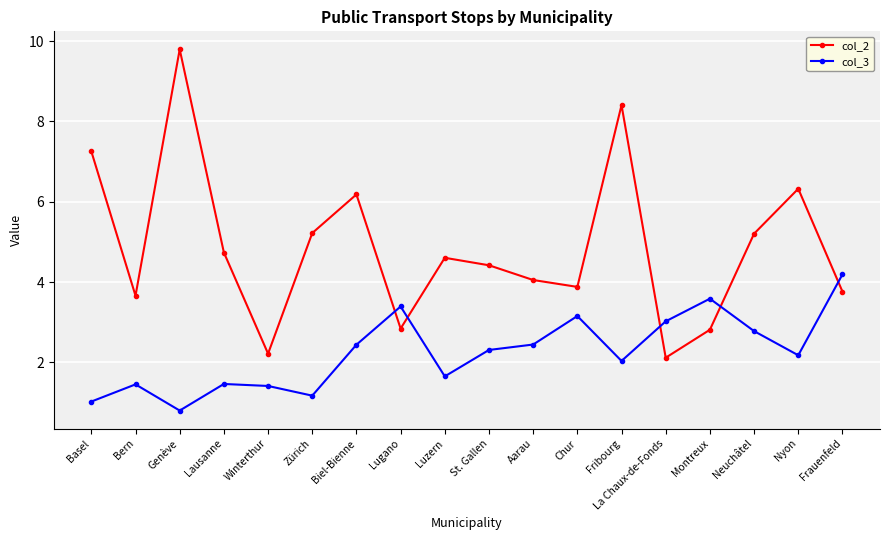

Count the number of categories in the chart.

18